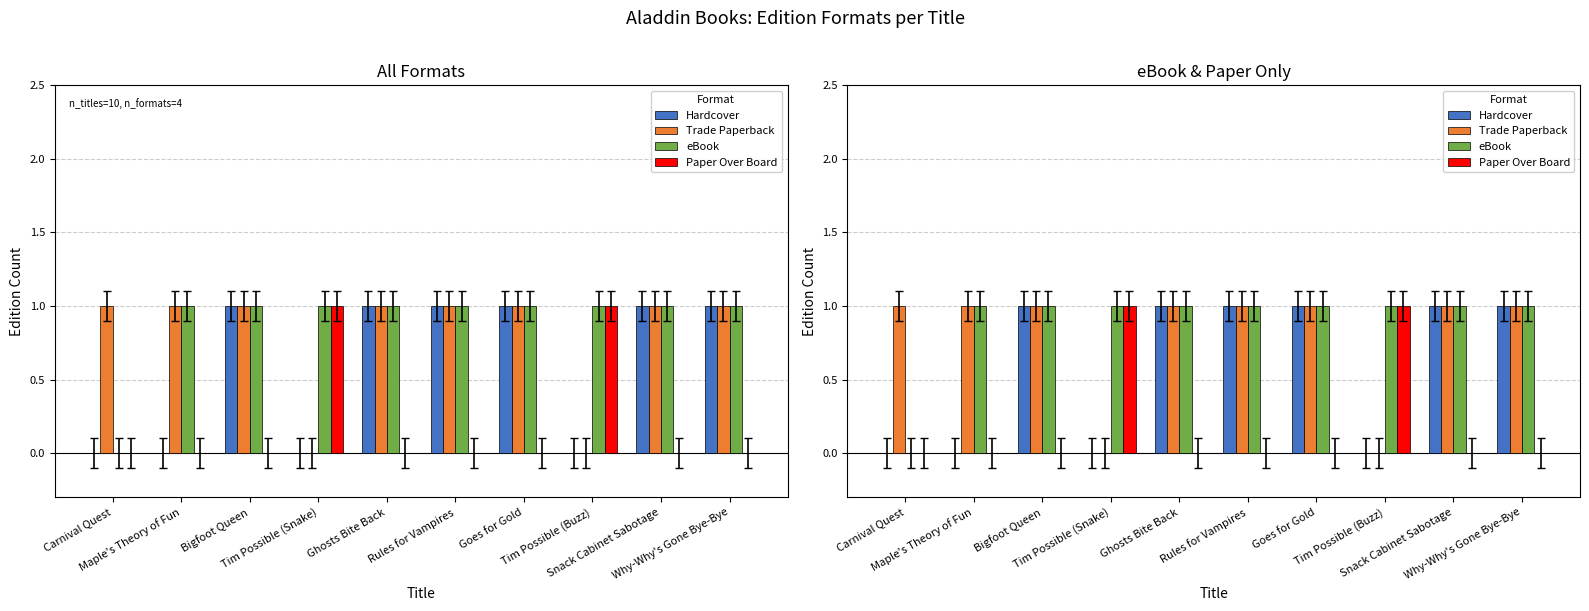

The value of Trade Paperback at Tim Possible (Buzz) is 1. True or false?

False